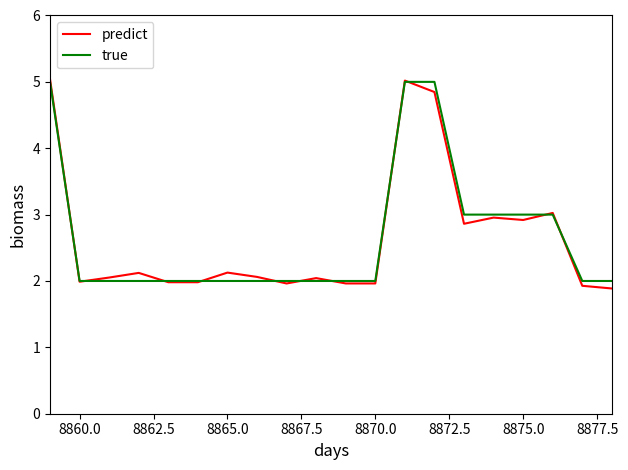

What is the highest value of the predict series?

5.0